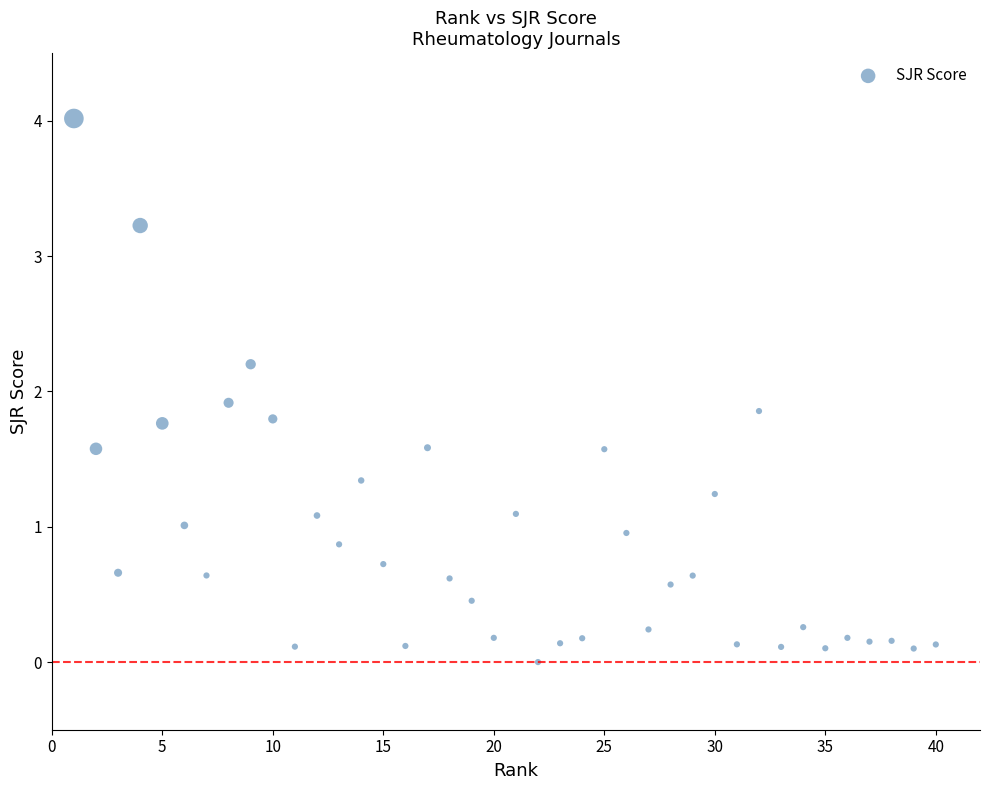

What is the range of Y values (max minus min)?

4.0